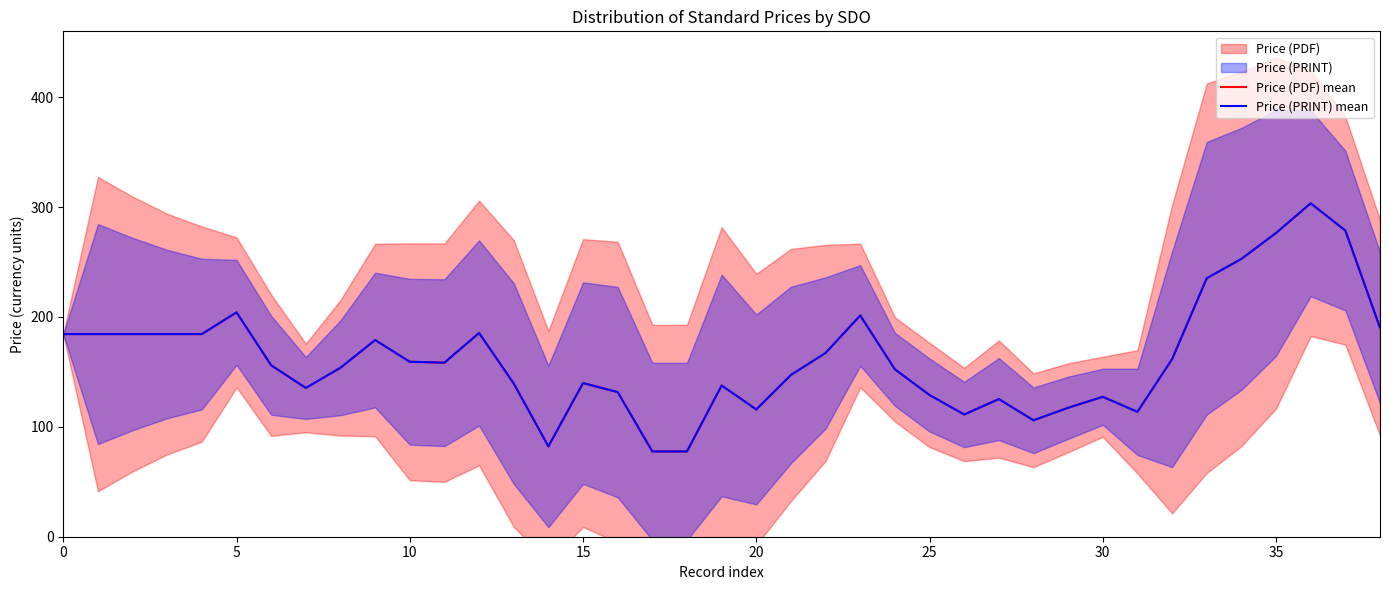

Which category has the lowest value across all series?

17